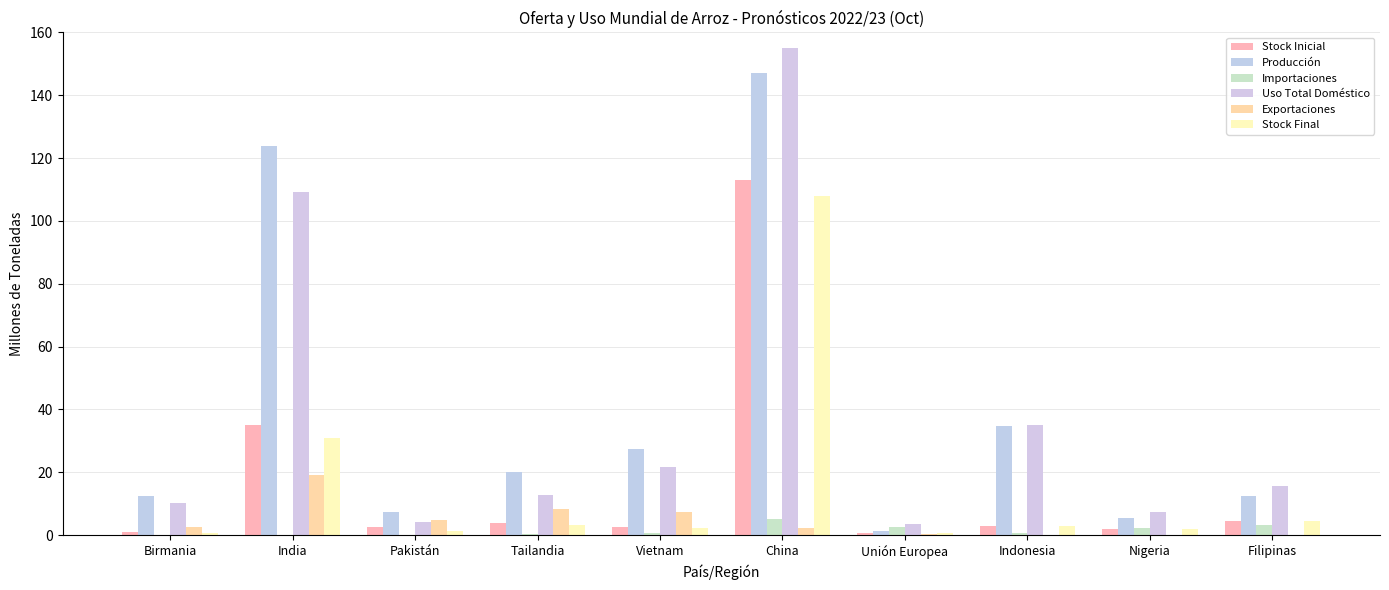

What is the sum of all Importaciones values?

14.5